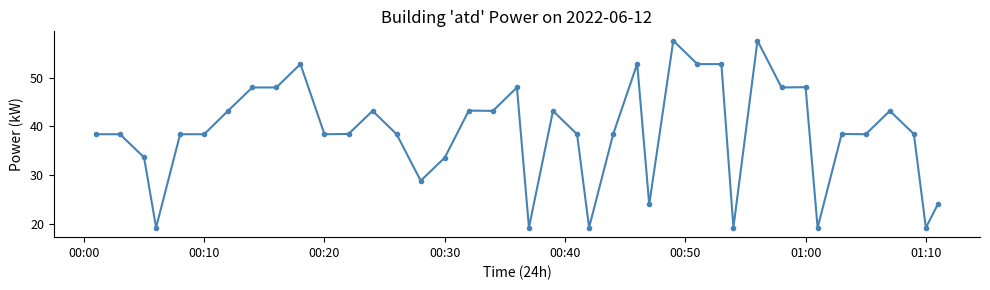

What is the difference between the maximum and minimum values?

38.4